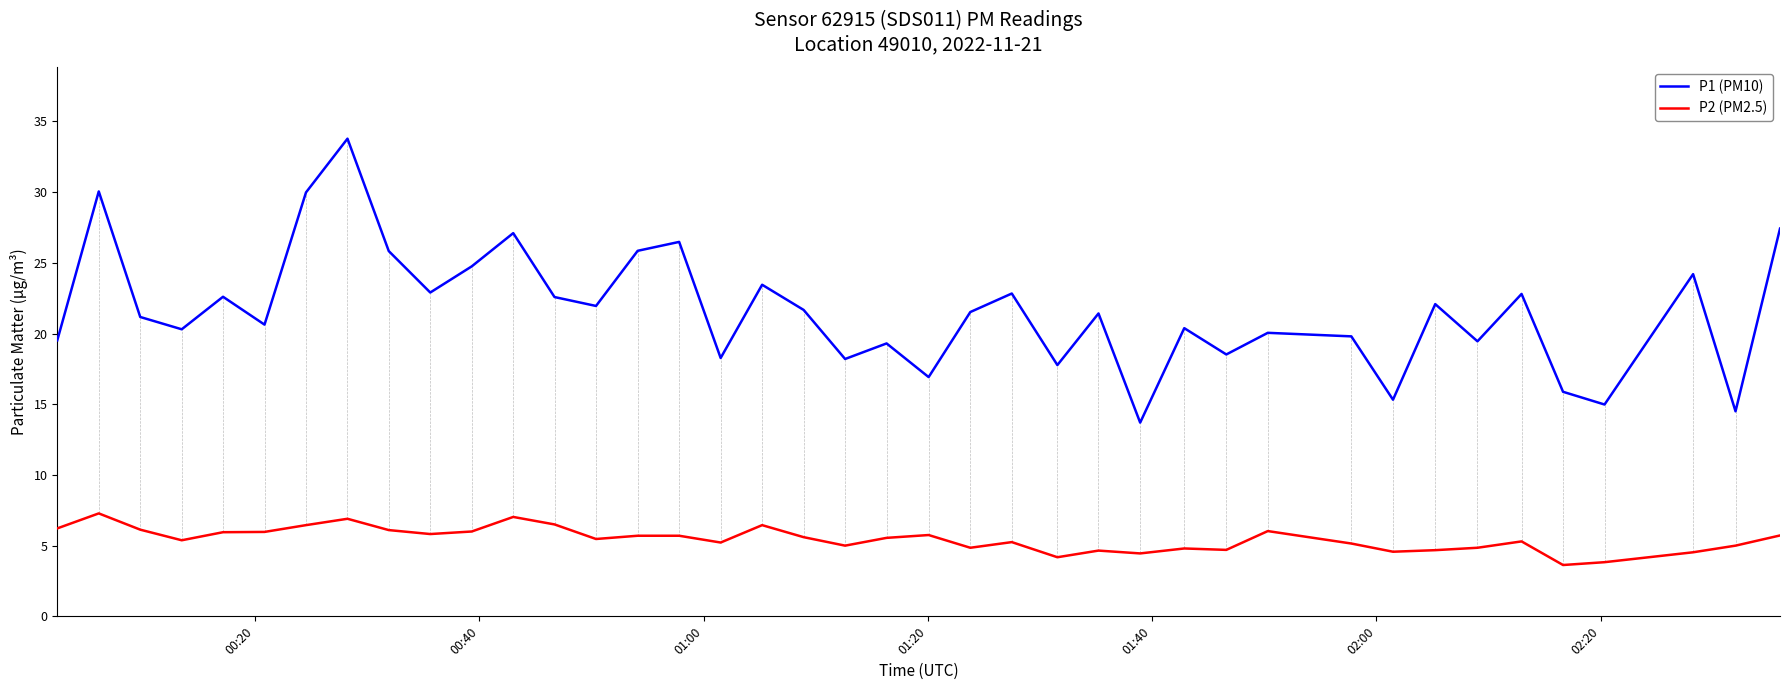

What are all the series names shown in the legend?

P1 (PM10), P2 (PM2.5)